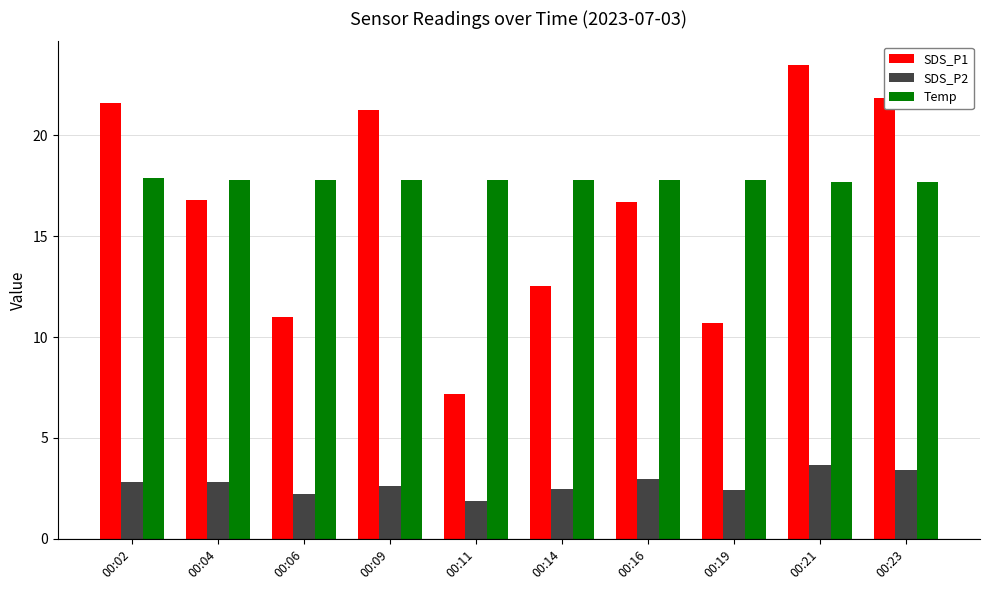

What is the difference between the maximum and second lowest values in the Temp series?

0.2